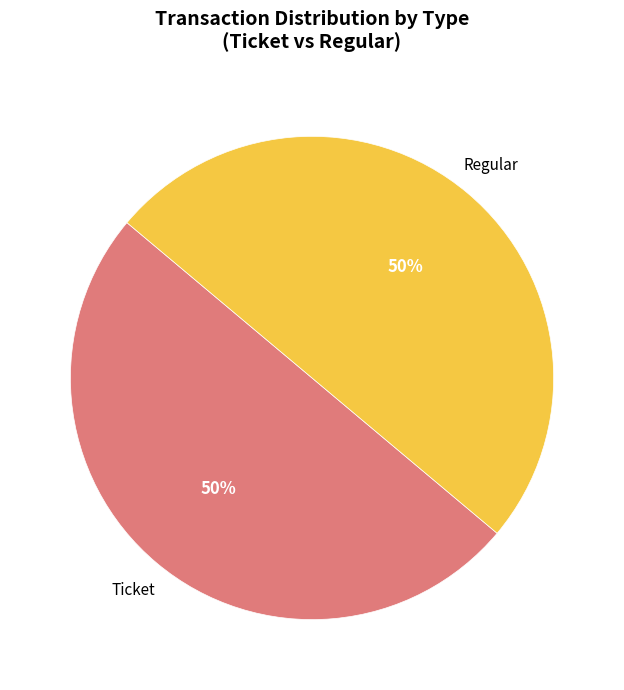

Count the number of slices in the pie.

2